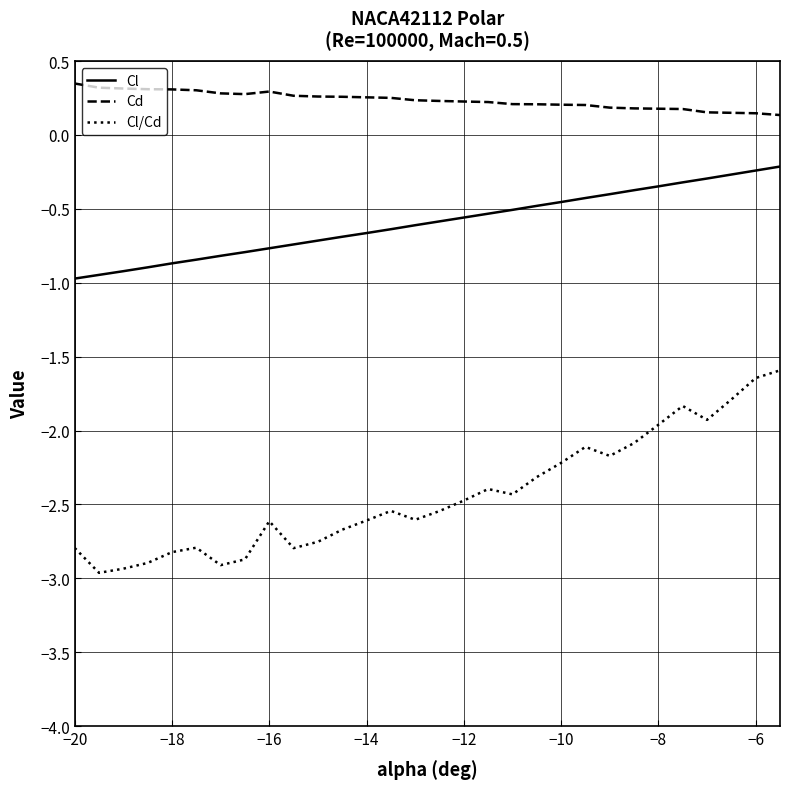

Does the chart display data point markers on the line(s)?

No